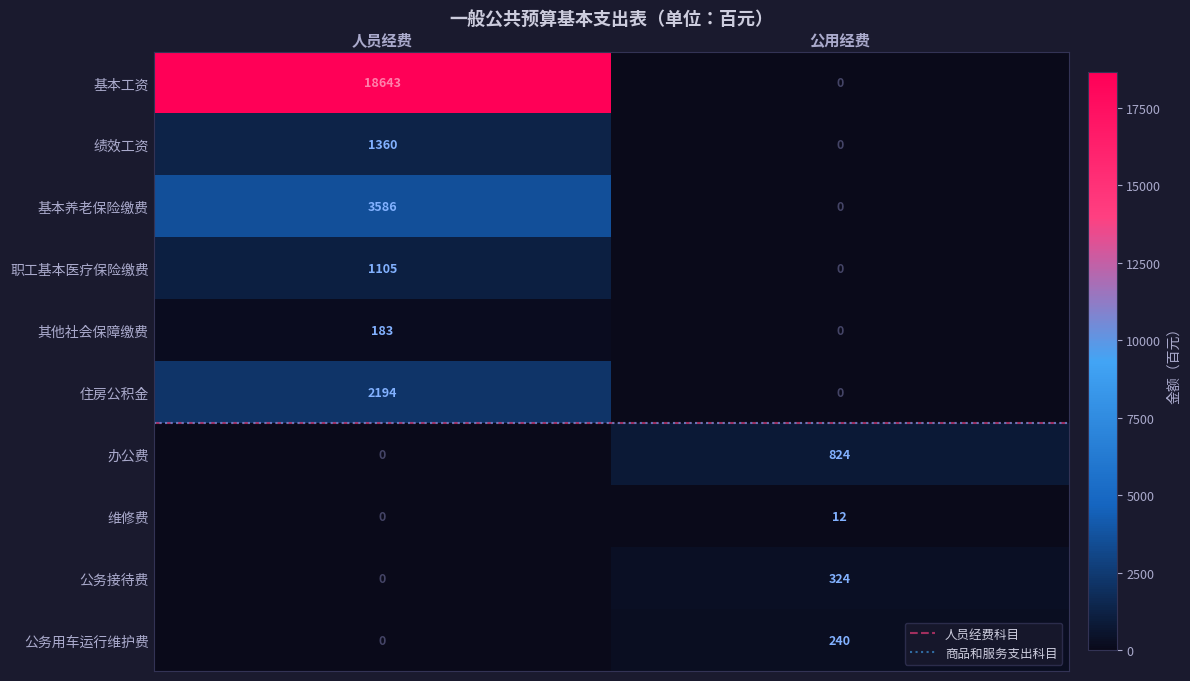

How many categories are shown in the chart?

2